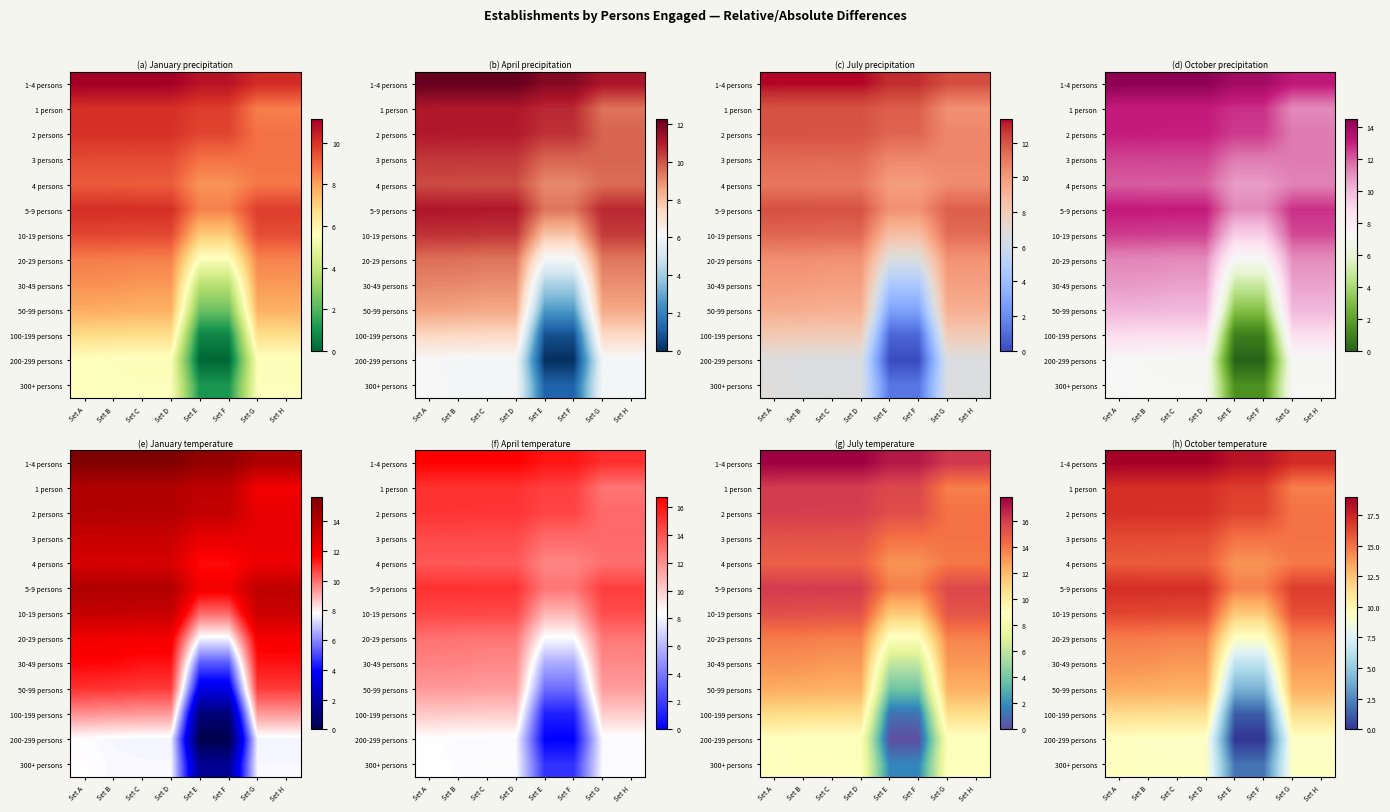

How many data points does each series have?

8